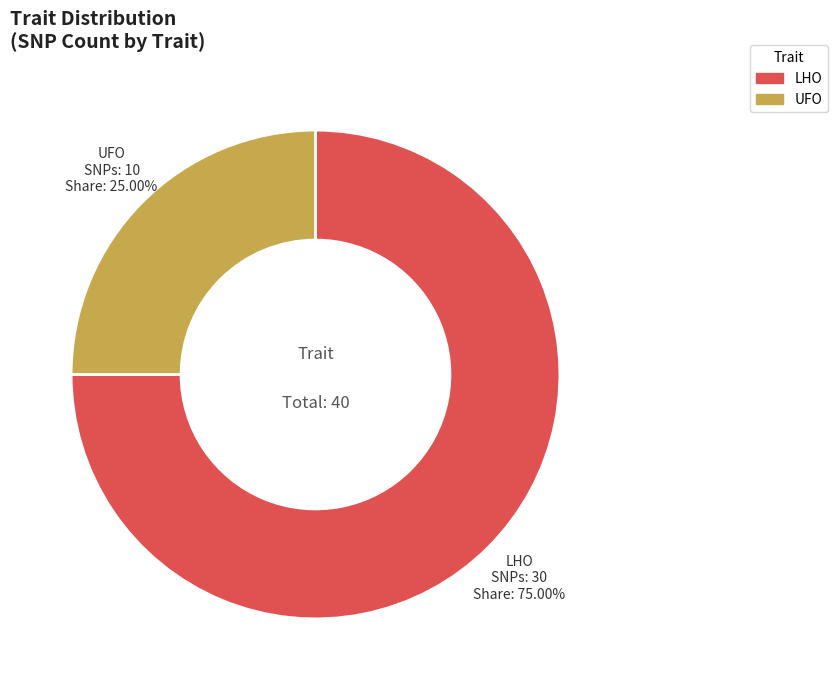

Does any single category account for the majority?

Yes